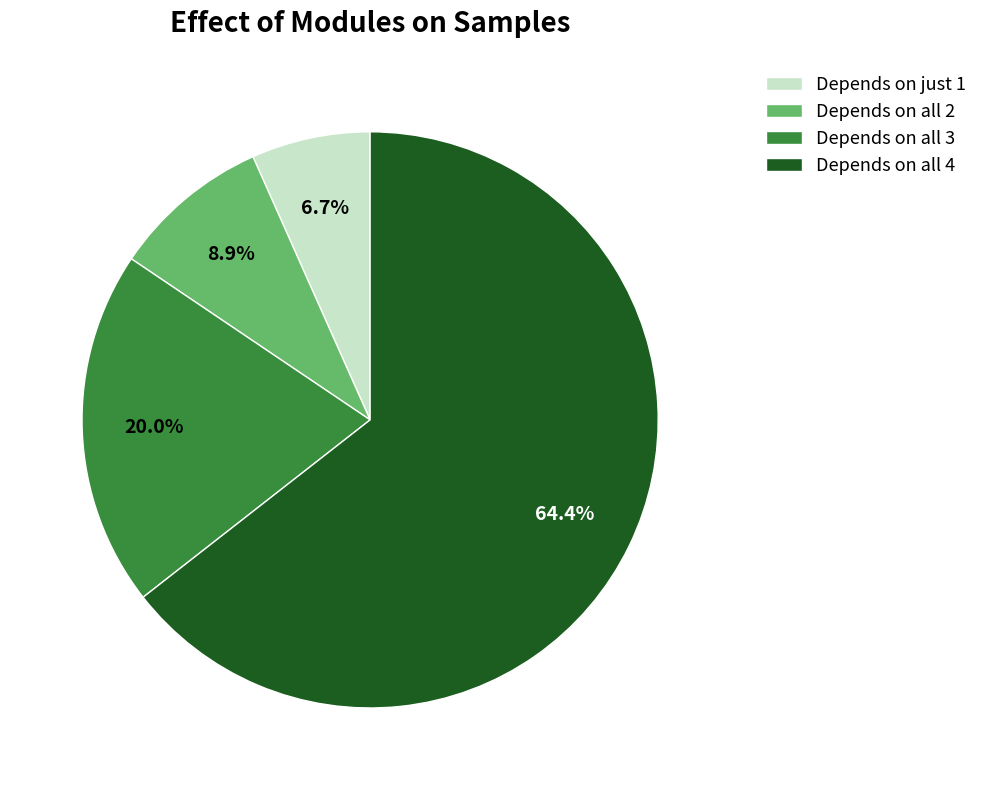

Between Depends on just 1 and Depends on all 3, which is larger?

Depends on all 3